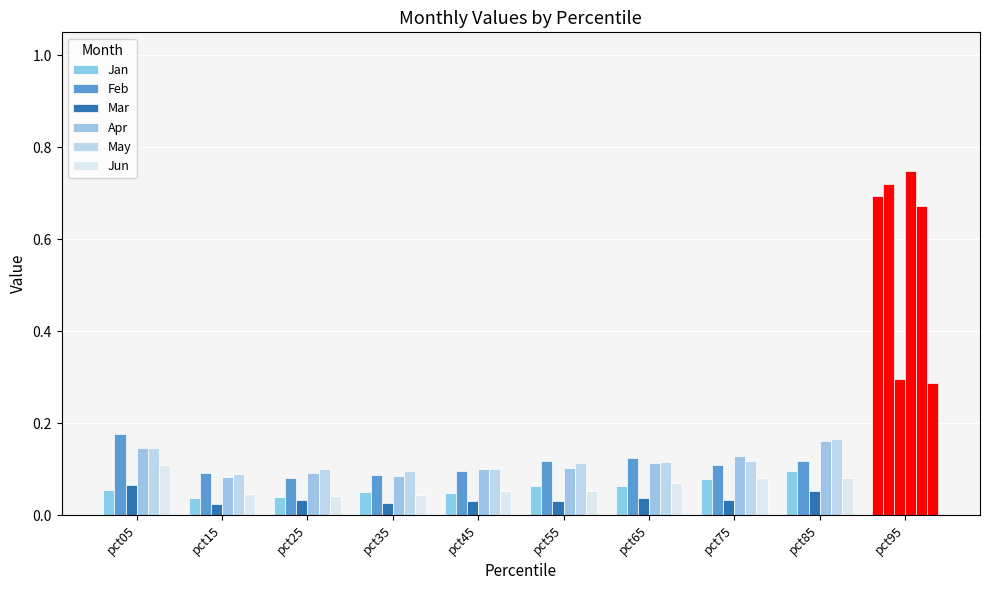

Which category has the highest value across all series?

pct95